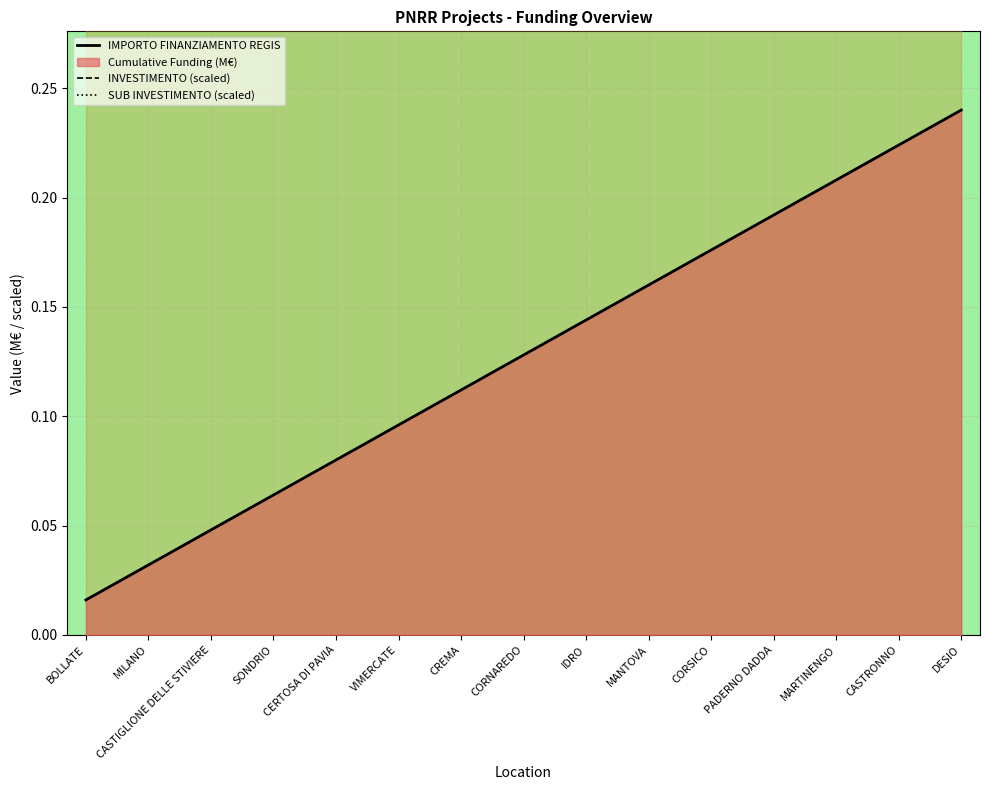

True or false: INVESTIMENTO (scaled) and IMPORTO FINANZIAMENTO REGIS intersect in this chart.

False